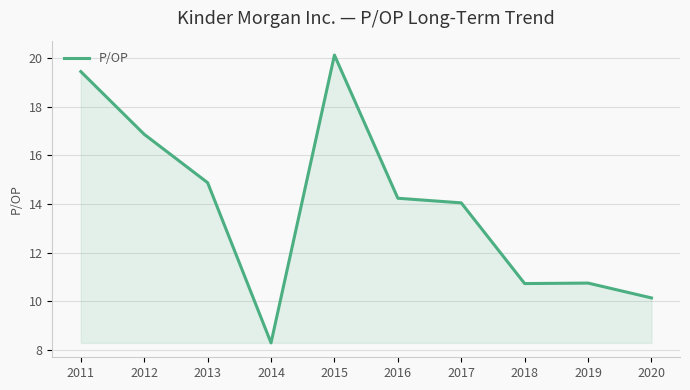

Which has a higher value, 2011 or 2017?

2011